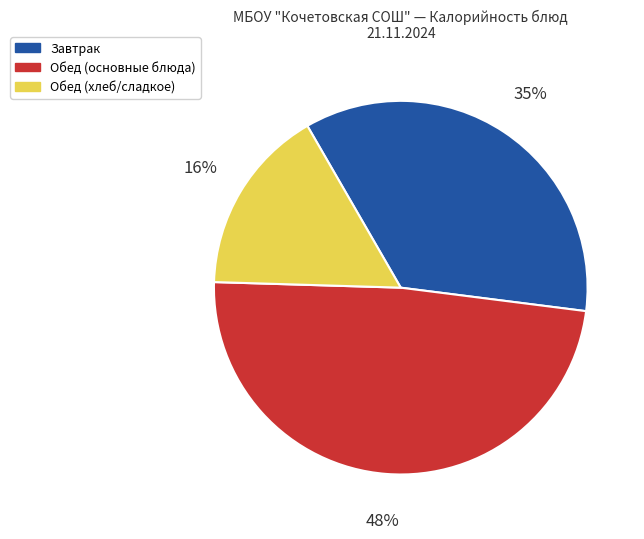

To the nearest percent, what is the average slice percentage?

33%